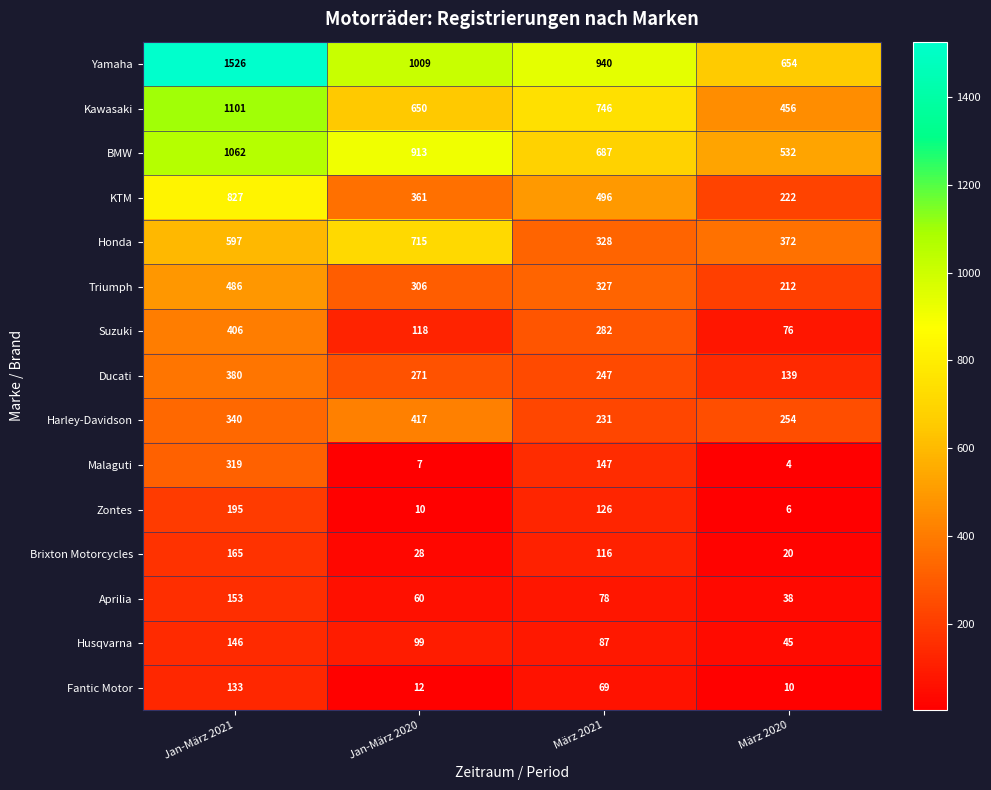

The value of KTM at März 2021 is 240. True or false?

False